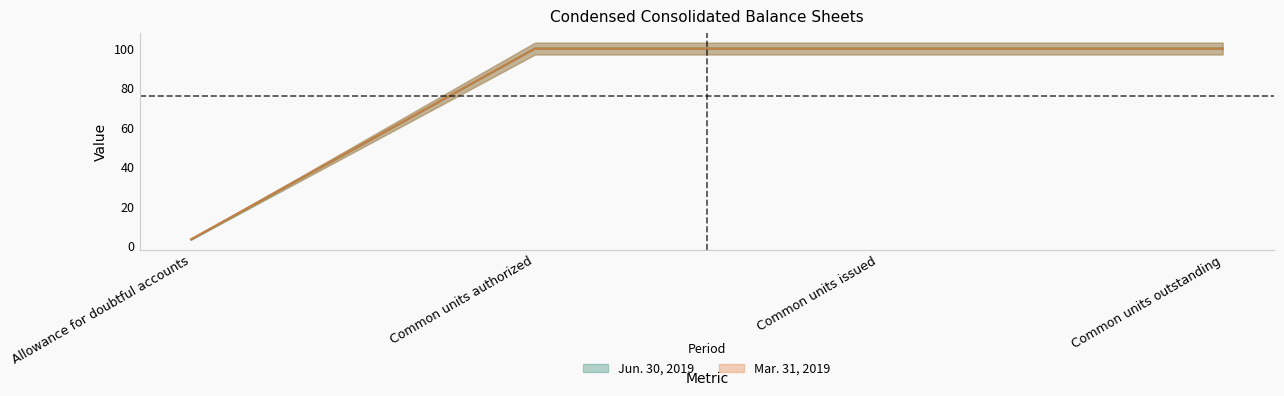

What is the sum of all Mar. 31, 2019 values?

303.4